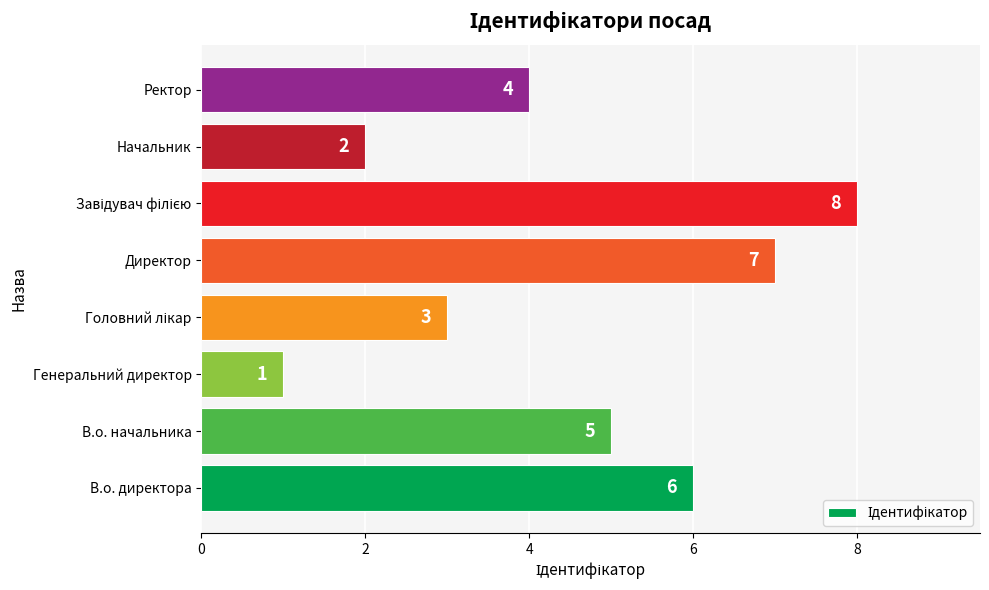

What is the smallest value displayed?

1